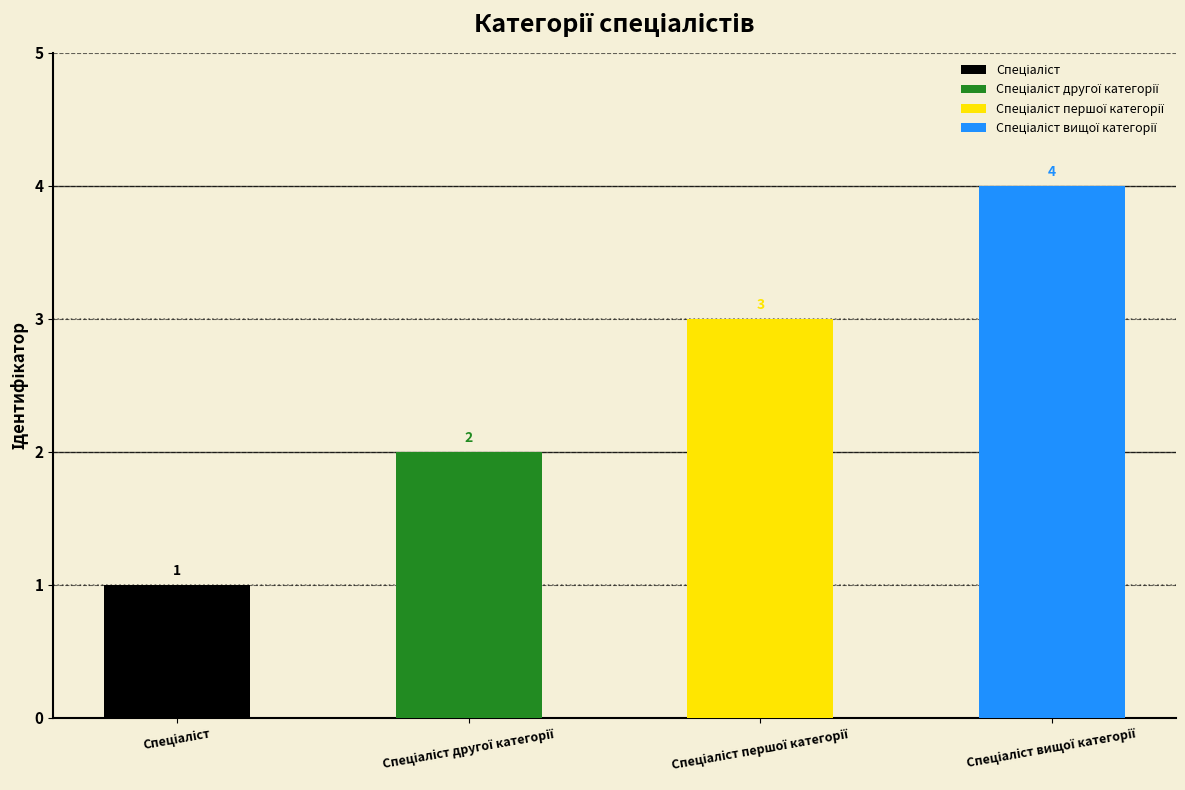

How many data points are less than 3?

2